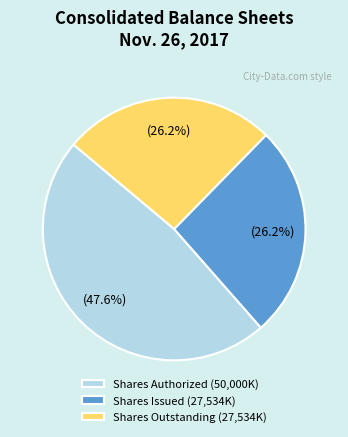

Does Shares Issued (27,534K) represent more than half of the total?

No